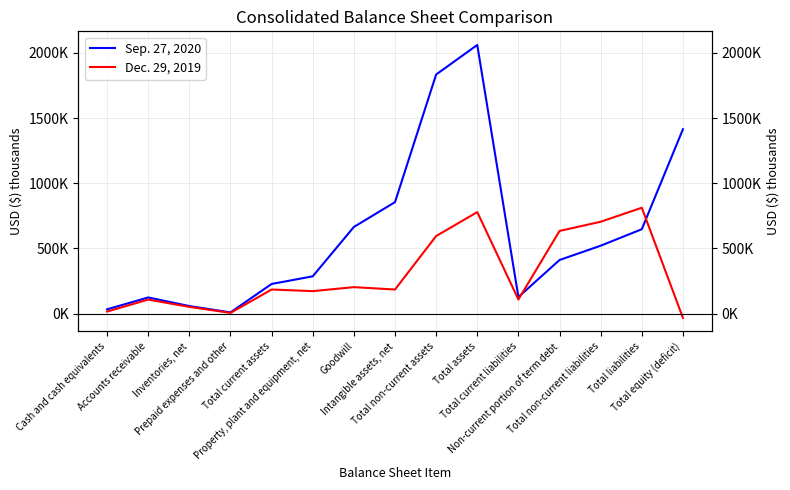

How many categories are shown in the chart?

15